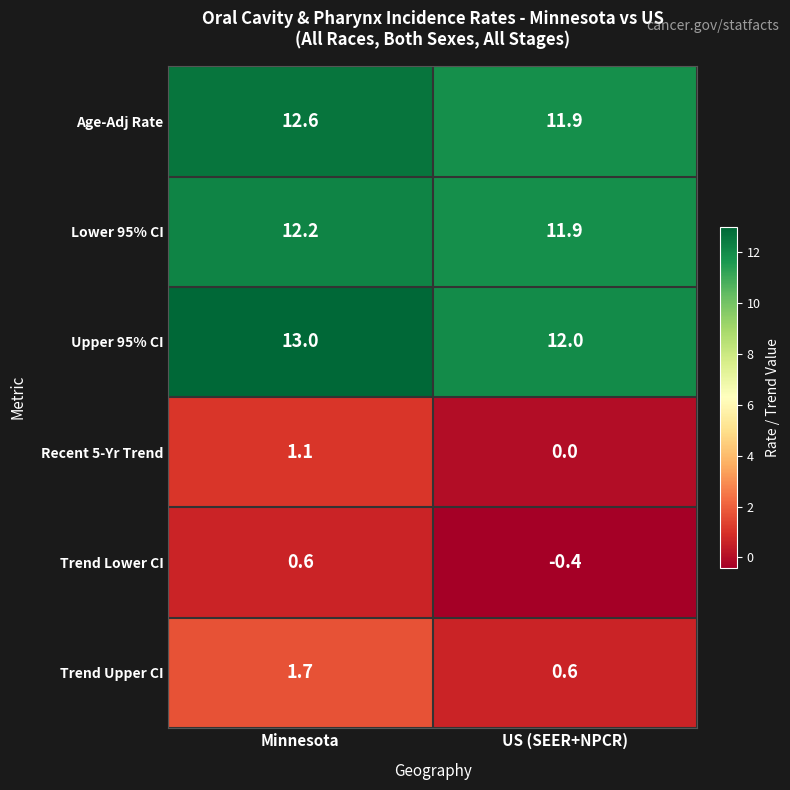

True or false: Lower 95% CI has a value of 16.7 at Minnesota.

False